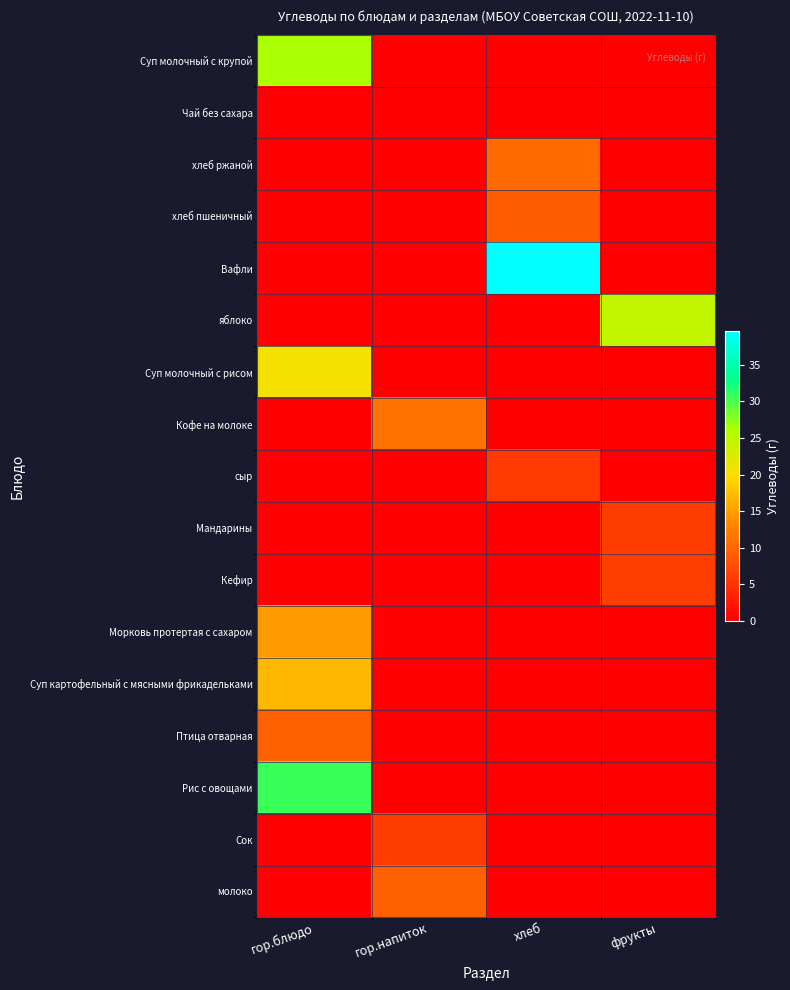

How many values in Суп картофельный с мясными фрикадельками are above zero?

1